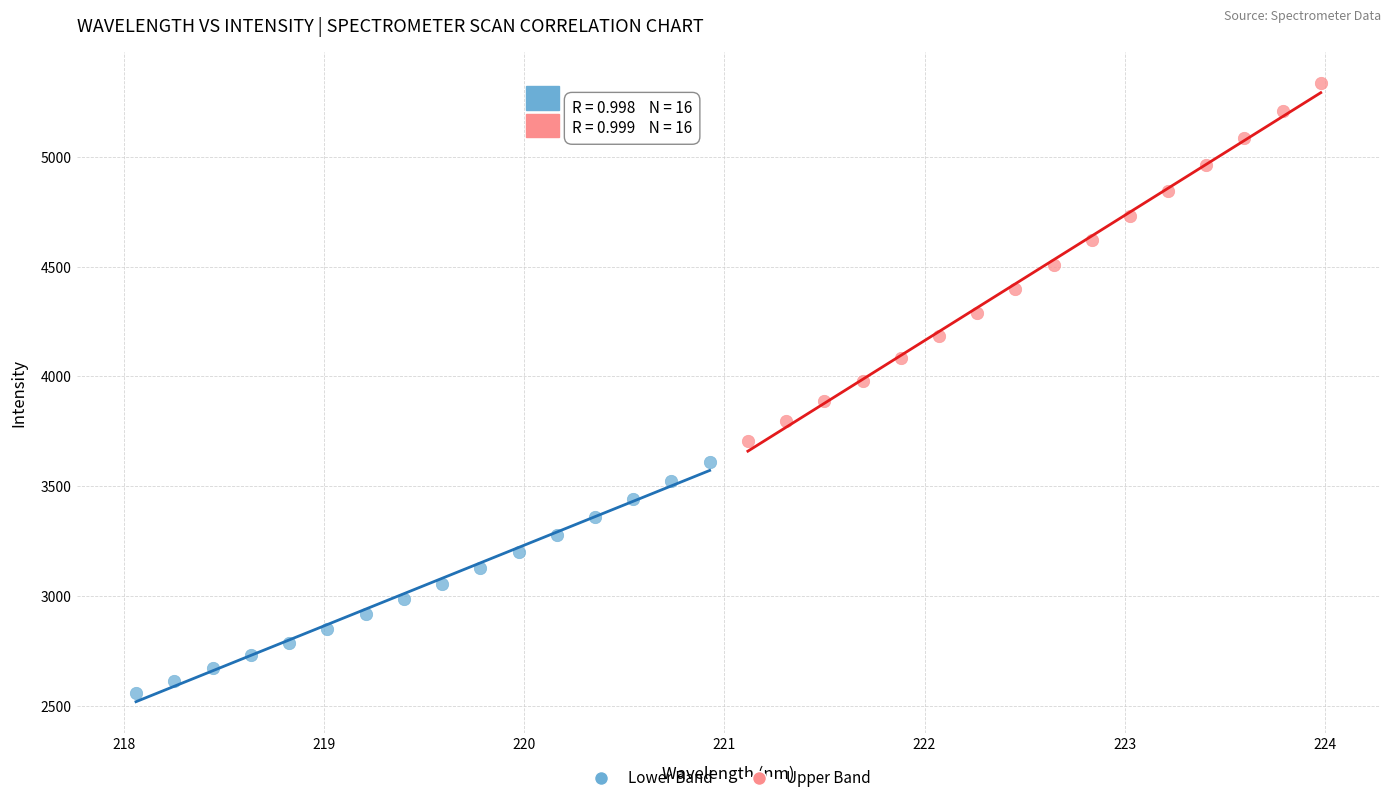

Which series has the widest spread of Y values?

Upper Band